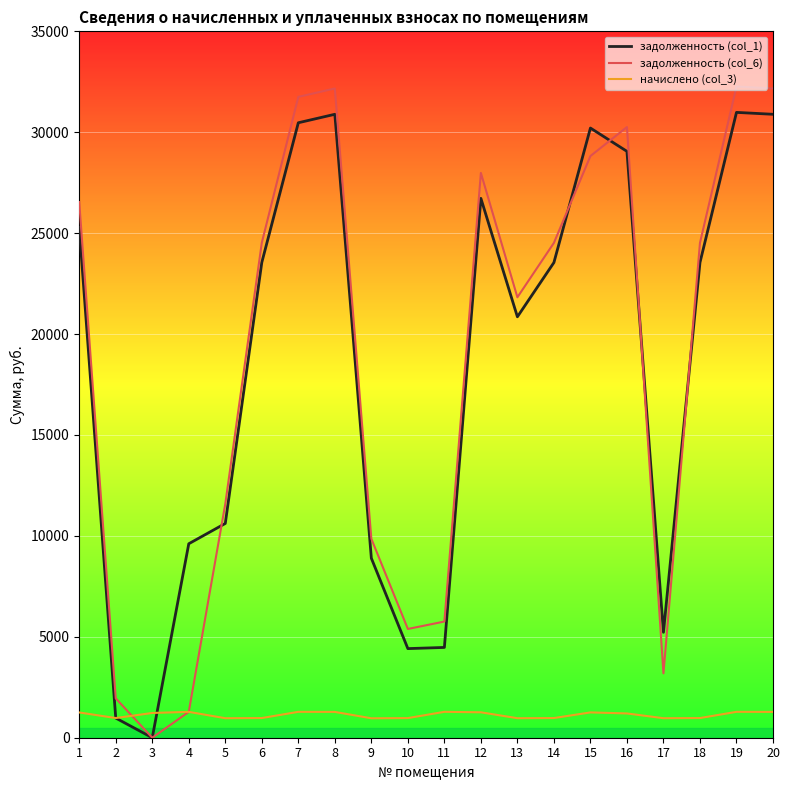

Rank the series by their maximum value, from highest to lowest.

задолженность (col_6), задолженность (col_1), начислено (col_3)